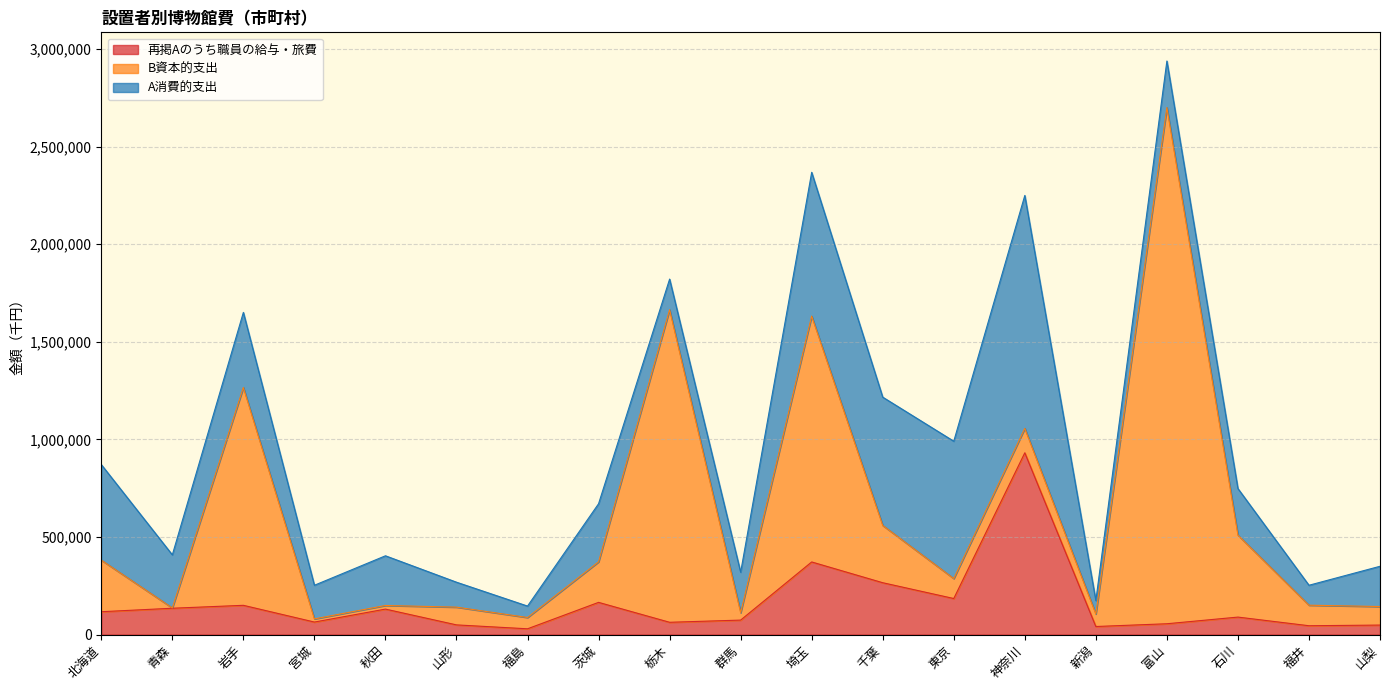

How many lines are shown in the chart?

3